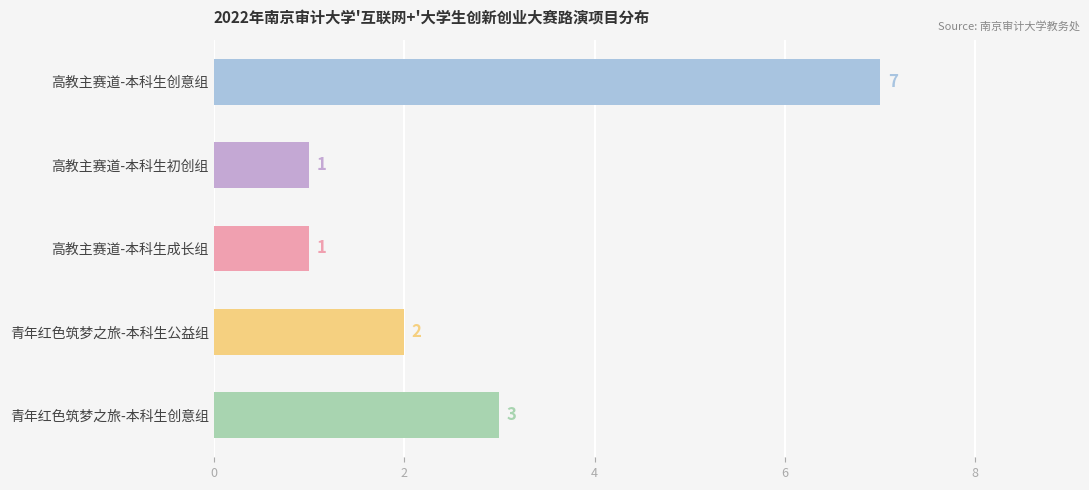

What is the average value?

3